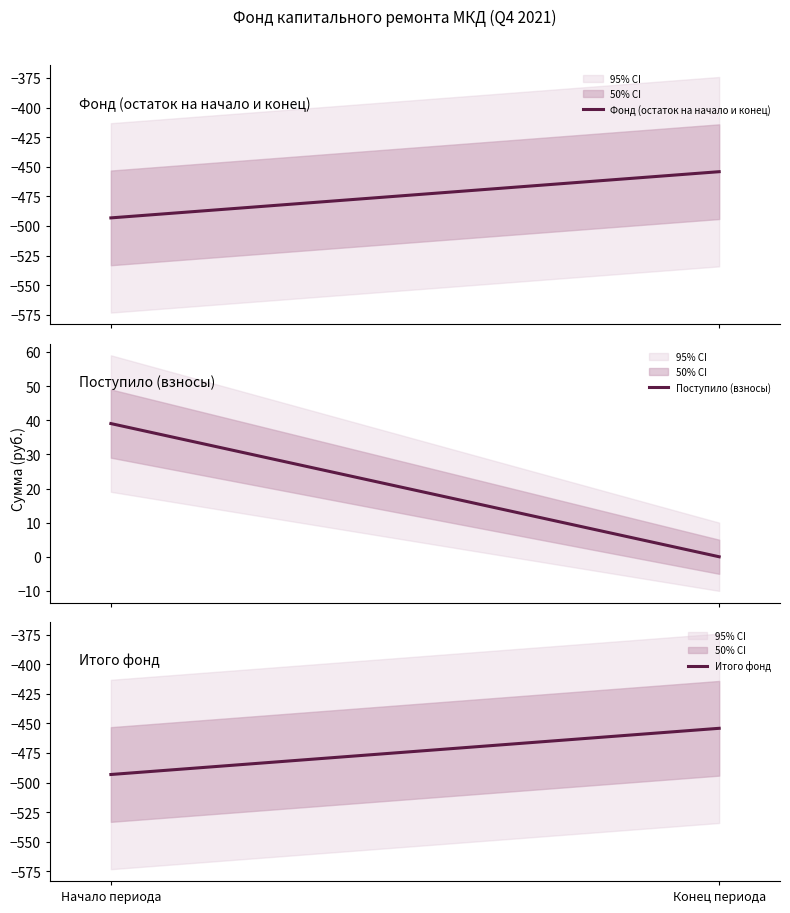

The value of Фонд (остаток на начало и конец) at Начало периода is -493.2. True or false?

True